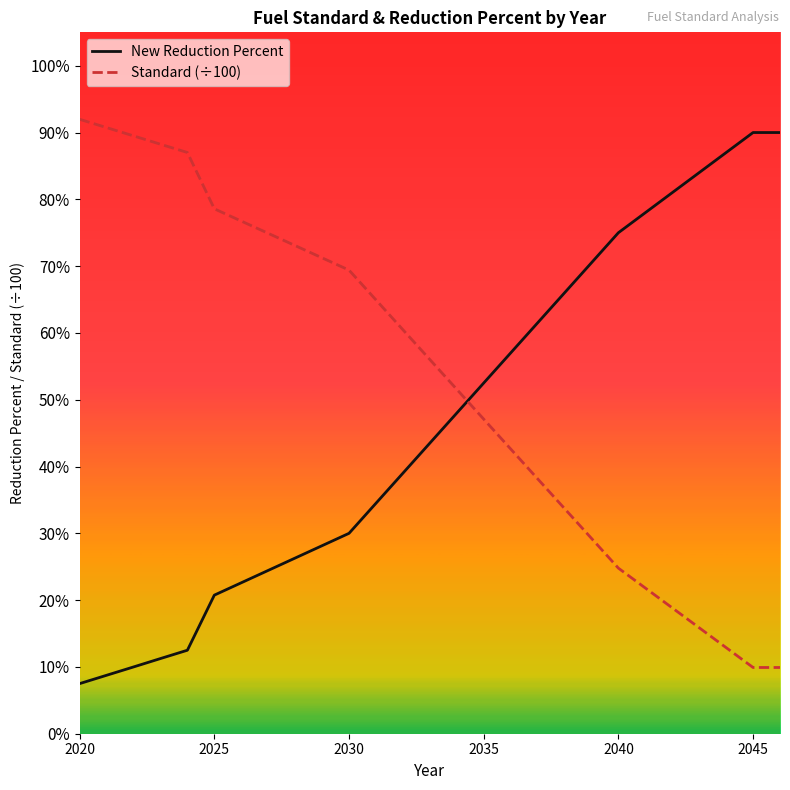

What are all the series names shown in the legend?

New Reduction Percent, Standard (÷100)